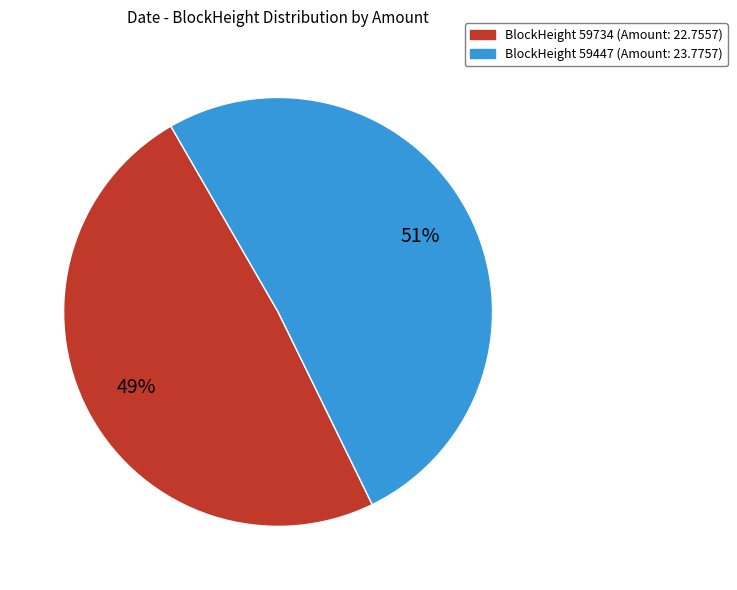

To the nearest percent, what is the difference between the largest and smallest slice percentages?

2%